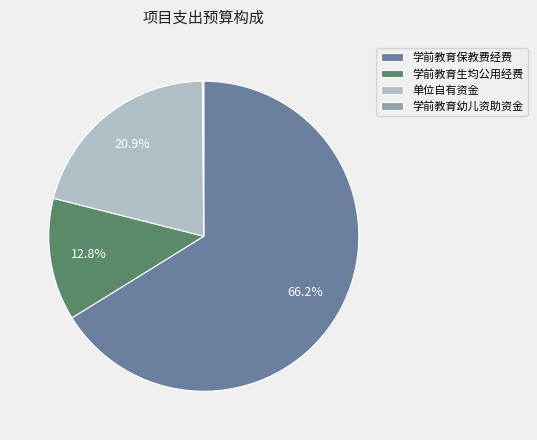

What percentage is the 学前教育生均公用经费 slice, to the nearest percent?

13%